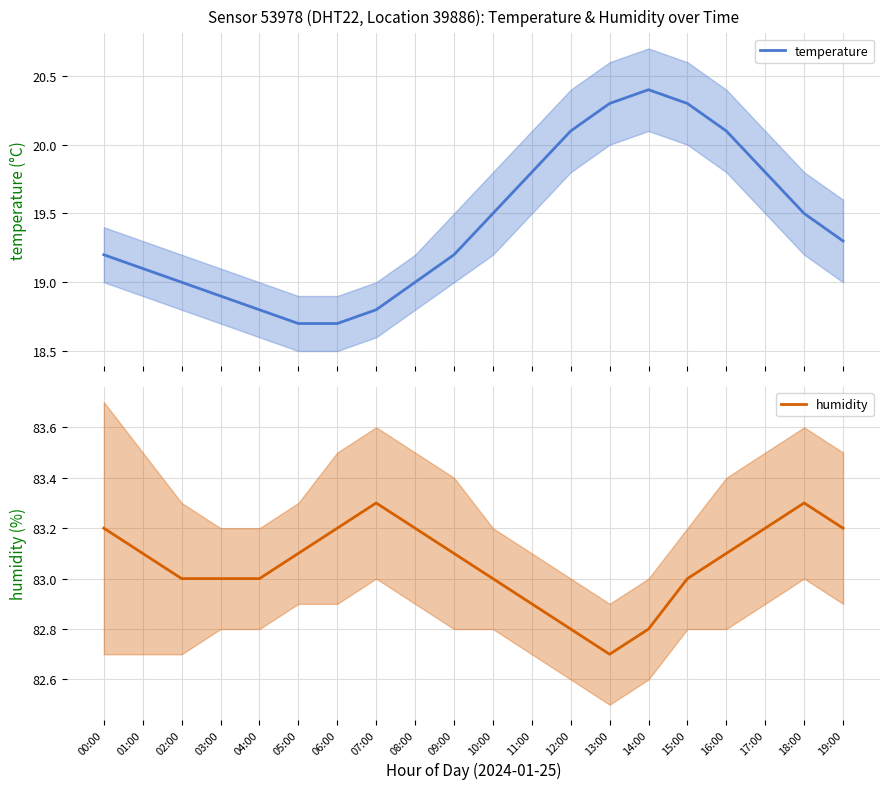

What position from the left is 12:00?

13